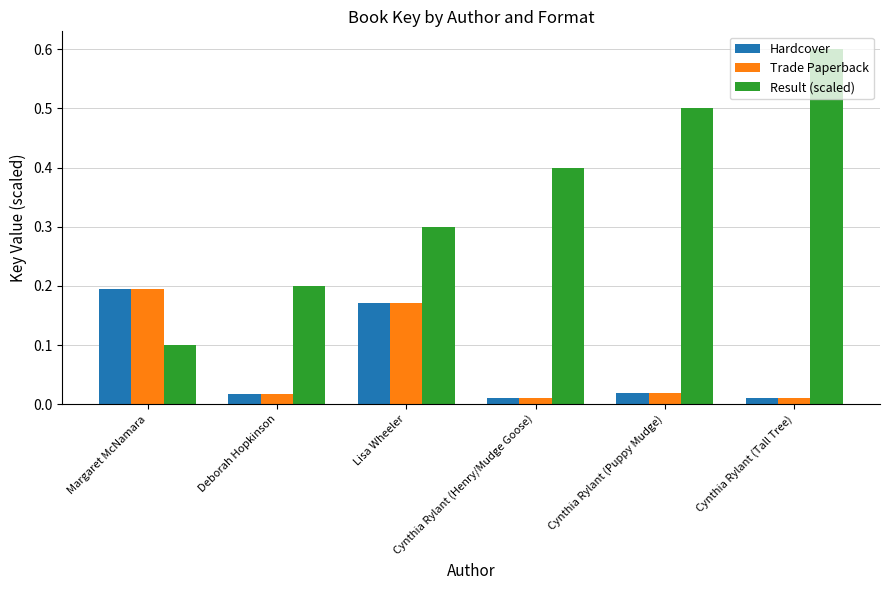

At which label is Result (scaled) closest to 0?

Margaret McNamara